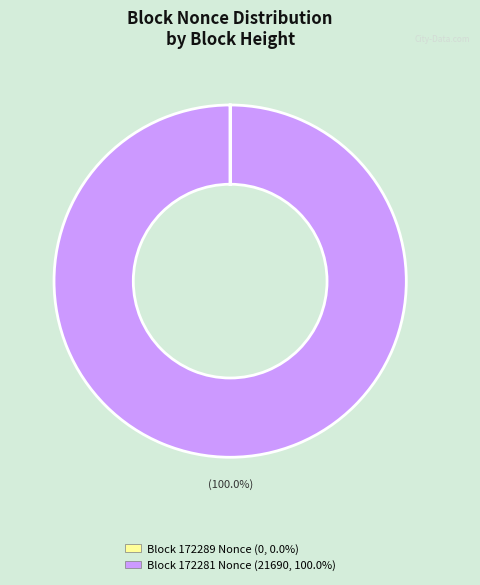

Is there a majority slice in this chart?

Yes